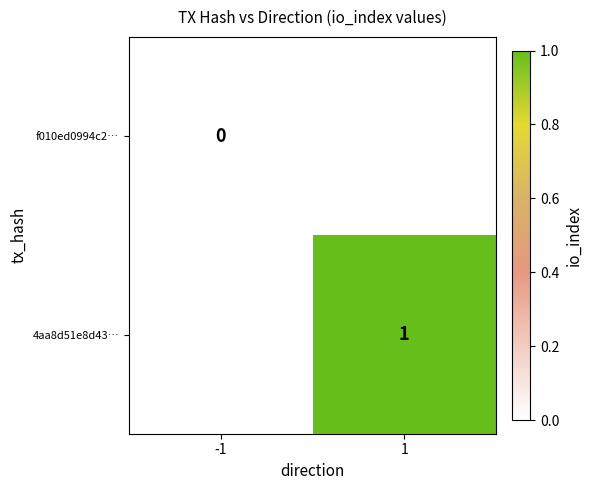

True or false: 4aa8d51e8d43… has a value of 1 at 1.

True